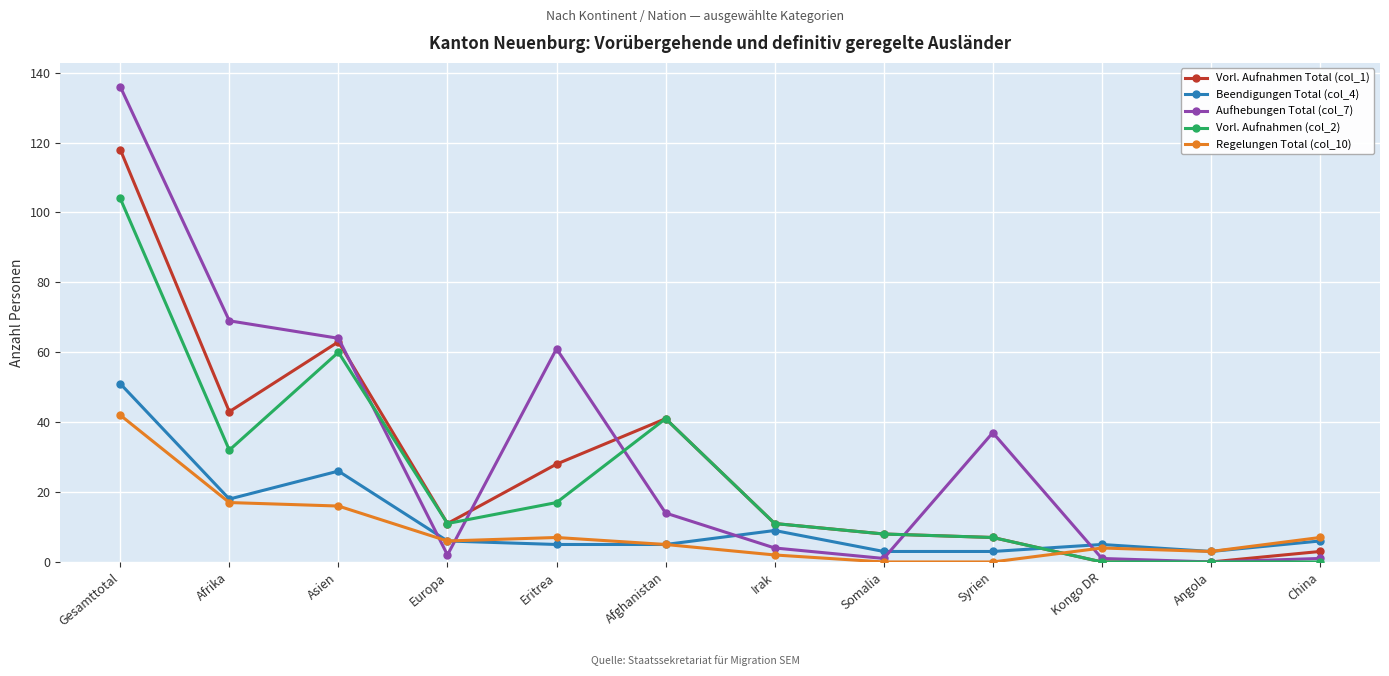

True or false: Aufhebungen Total (col_7) has more than 0 points higher than both neighbors.

True